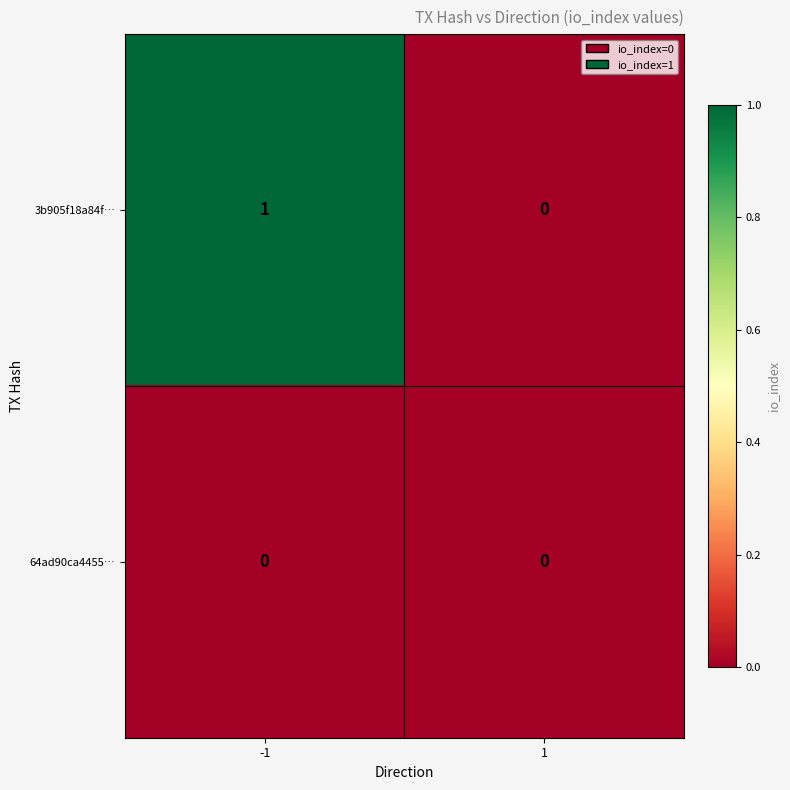

Reading right to left, extract all data points from this chart.

3b905f18a84f…: 1=0	-1=1
64ad90ca4455…: 1=0	-1=0